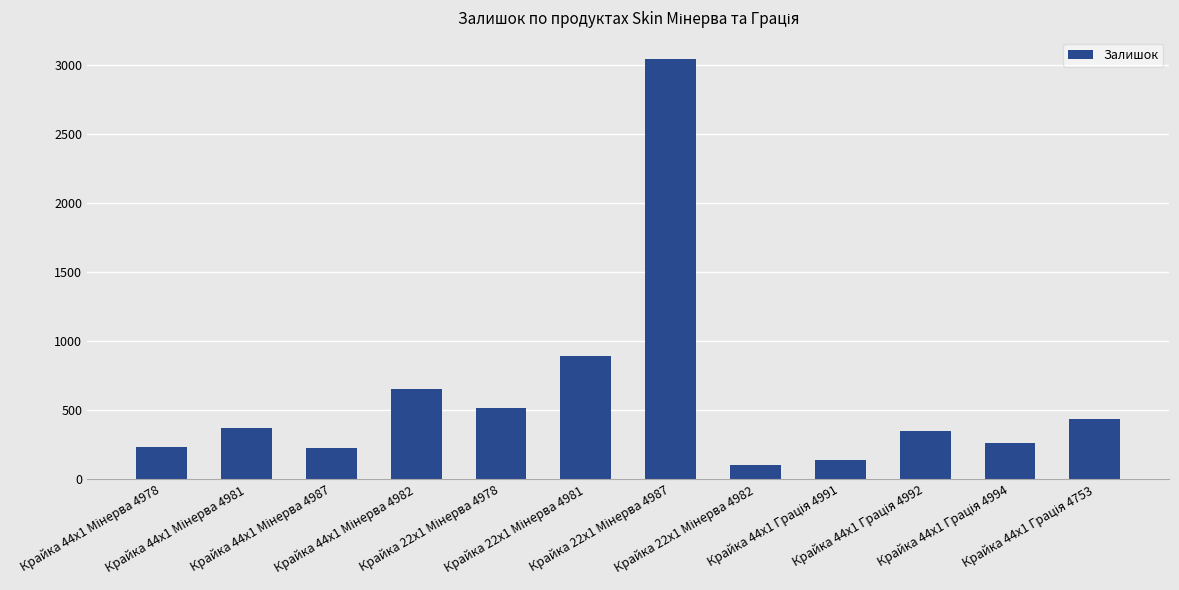

What is the sum of all values?

7245